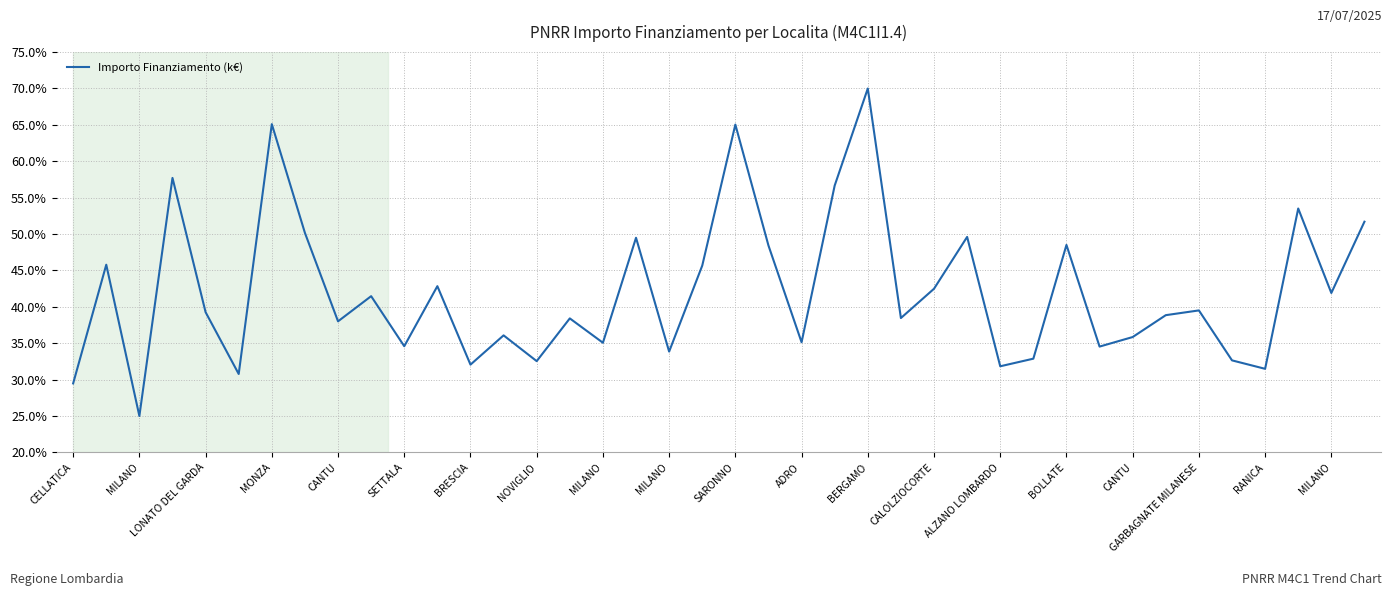

What is the greatest value displayed?

70.0